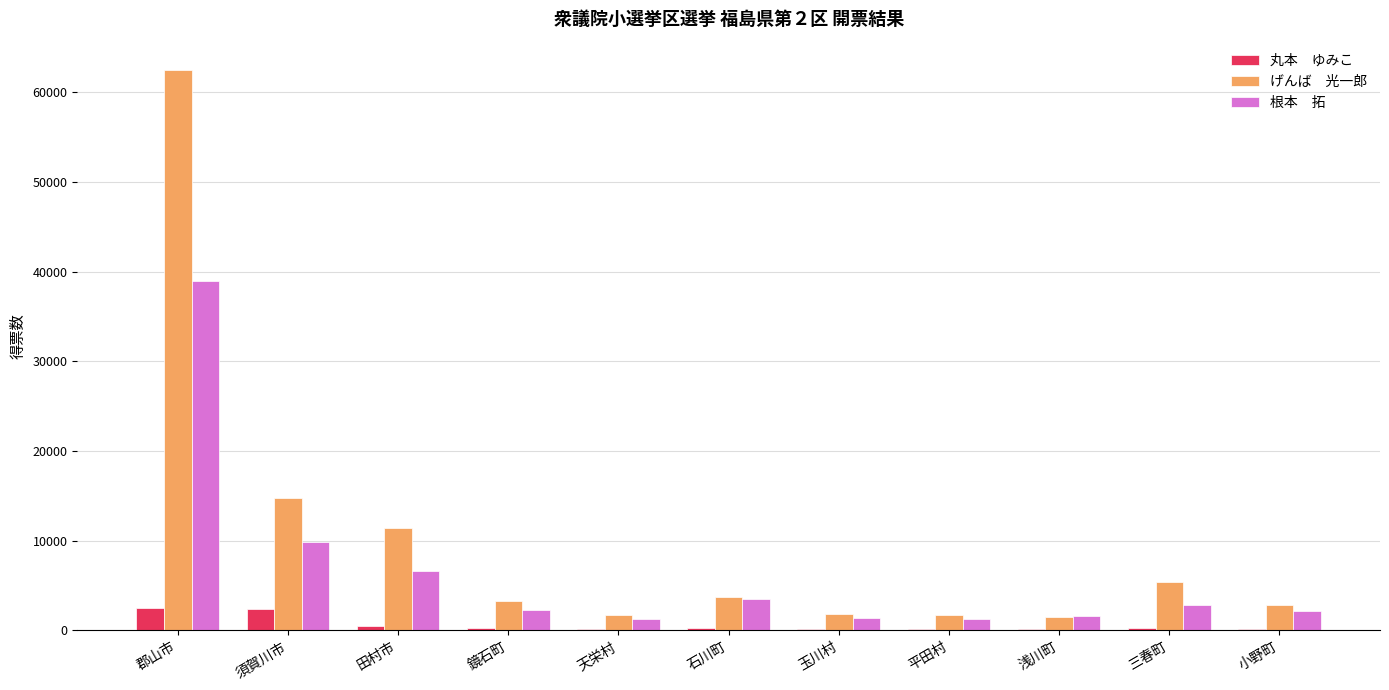

Count the number of categories in the chart.

11